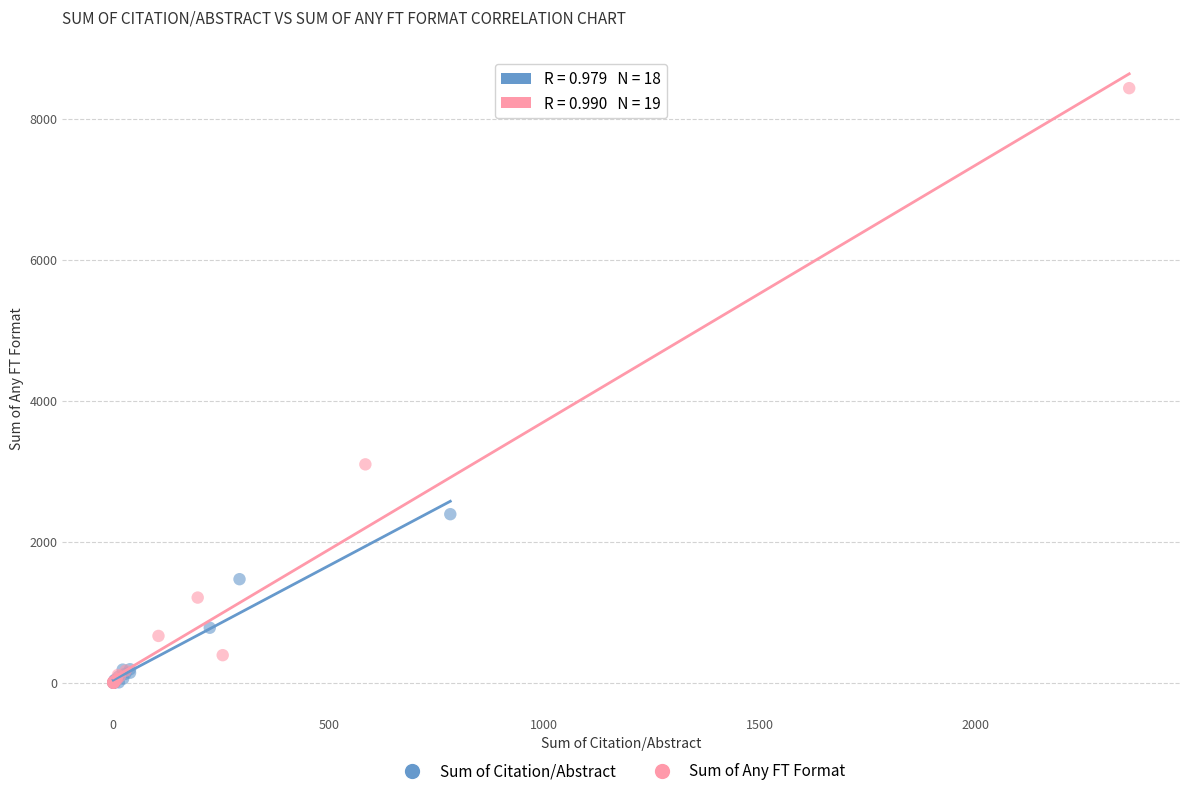

Which series has the largest Y range (max minus min)?

Sum of Any FT Format